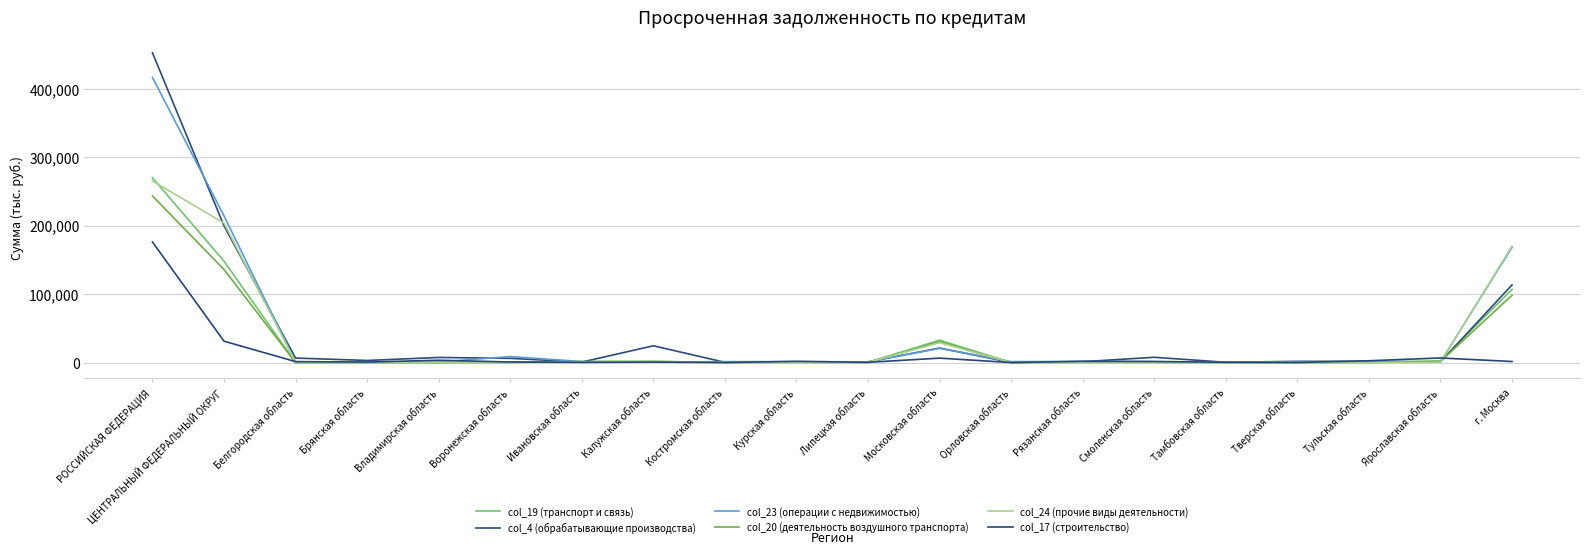

The value of col_20 (деятельность воздушного транспорта) at Смоленская область is 344. True or false?

True